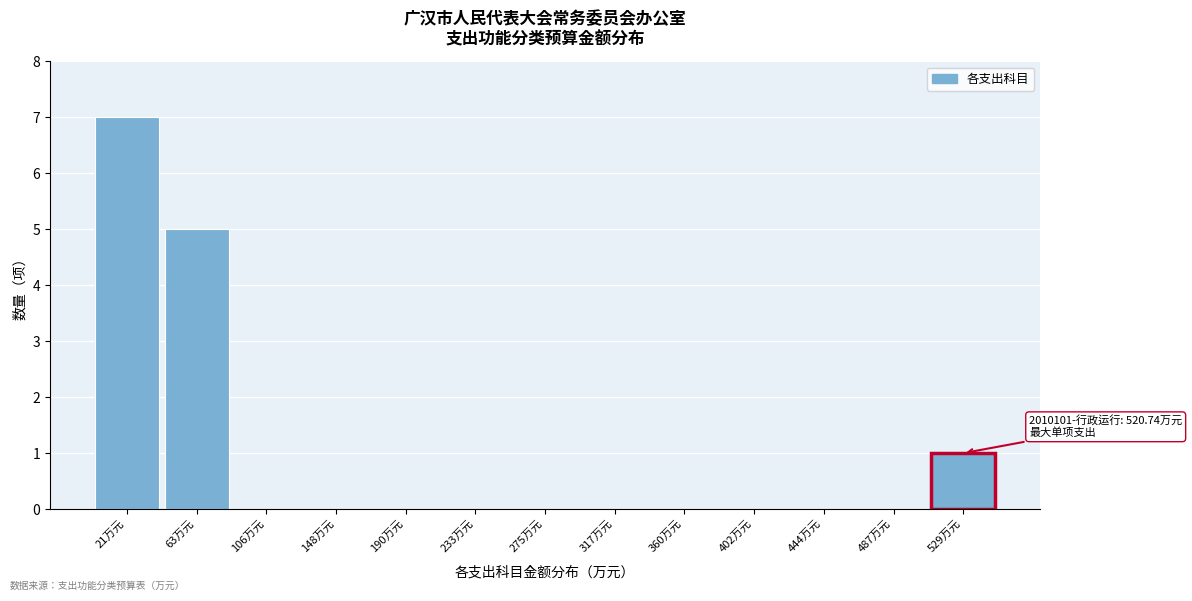

Reading right to left, what are all the values shown in this chart?

529万元=1	487万元=0	444万元=0	402万元=0	360万元=0	317万元=0	275万元=0	233万元=0	190万元=0	148万元=0	106万元=0	63万元=5	21万元=7